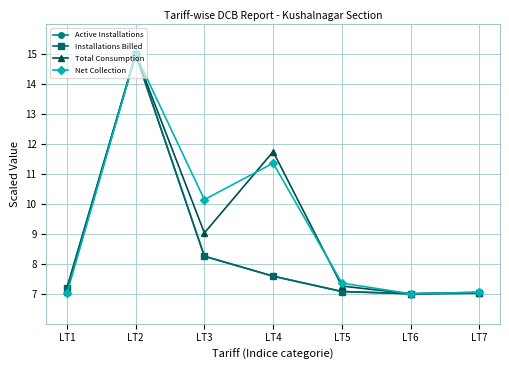

What is the sum of the Total Consumption values at LT4 and LT1?

18.8